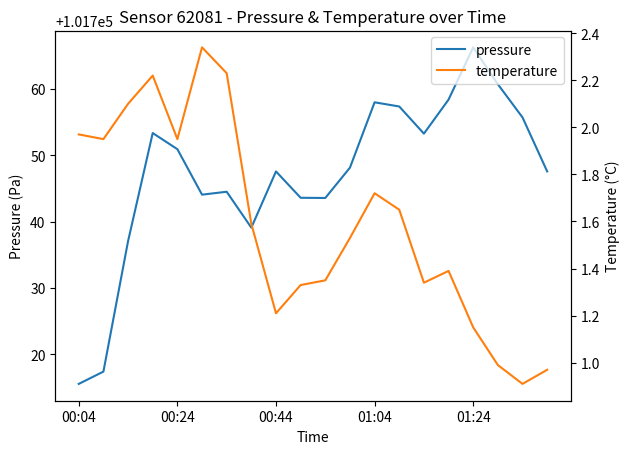

In pressure, how many points are lower than both neighbors (excluding endpoints)?

4